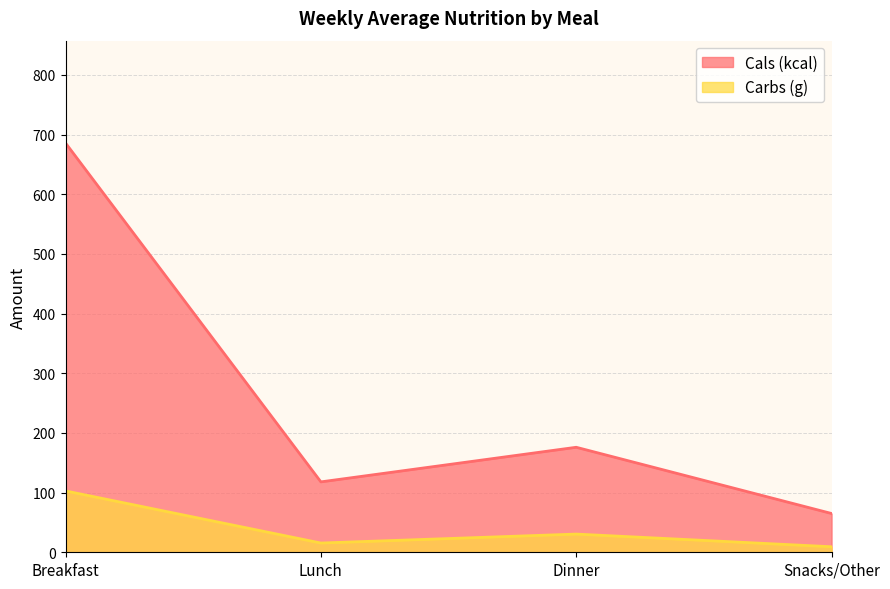

Count the number of categories in the chart.

4